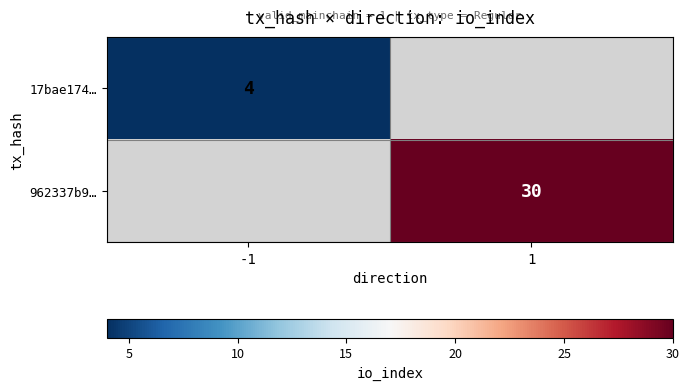

At how many categories does at least one series exceed 21?

1